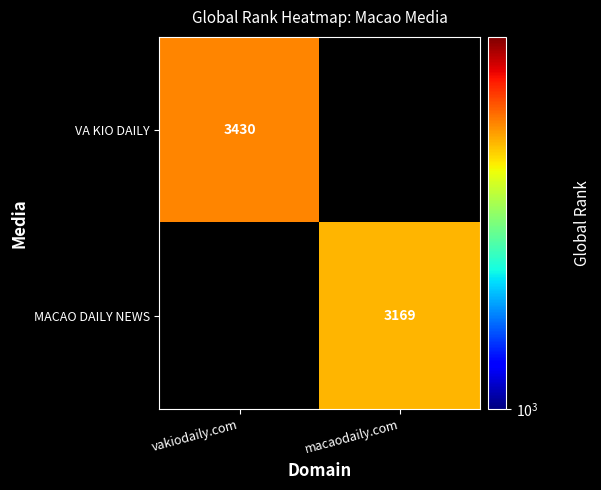

Is the value of VA KIO DAILY at vakiodaily.com greater than the value of MACAO DAILY NEWS at macaodaily.com?

Yes